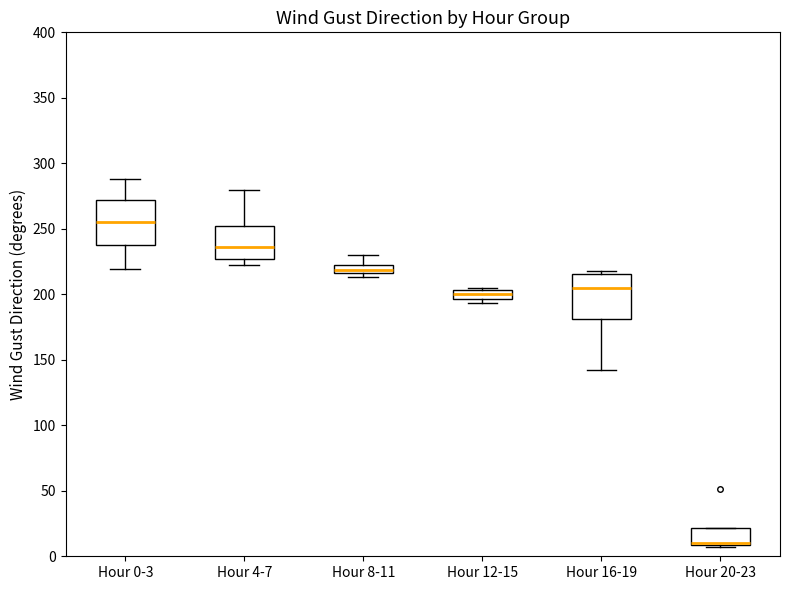

Where is the lower edge of the box for Hour 12-15 on the y-axis? The values are not printed on the chart, so give them approximately, as read against the axis.

195